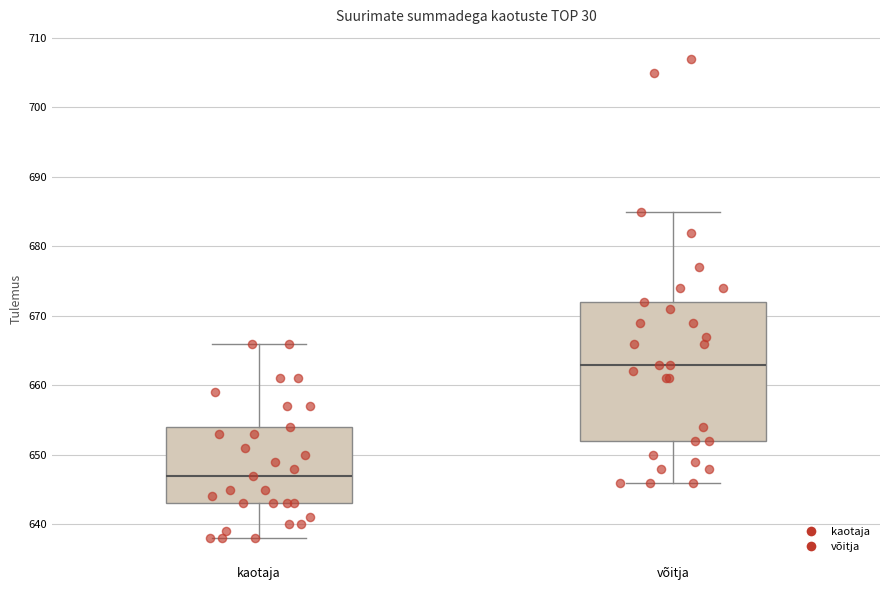

Where does the upper whisker of the box for kaotaja end on the y-axis? The values are not printed on the chart, so give them approximately, as read against the axis.

666